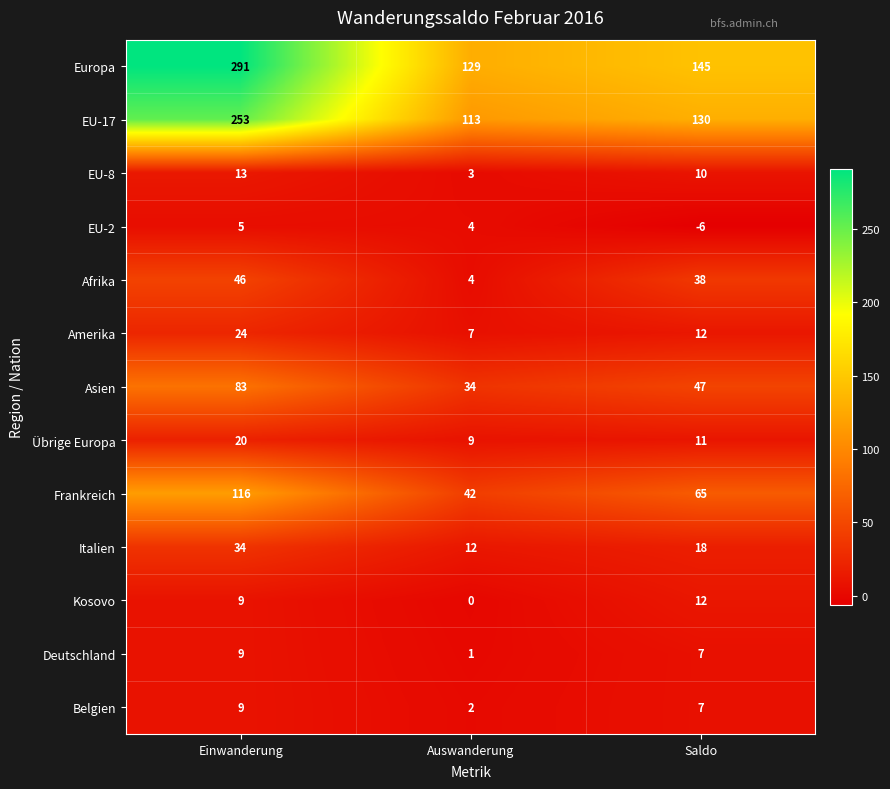

The EU-2 series shows 4 at Auswanderung. True or false?

True